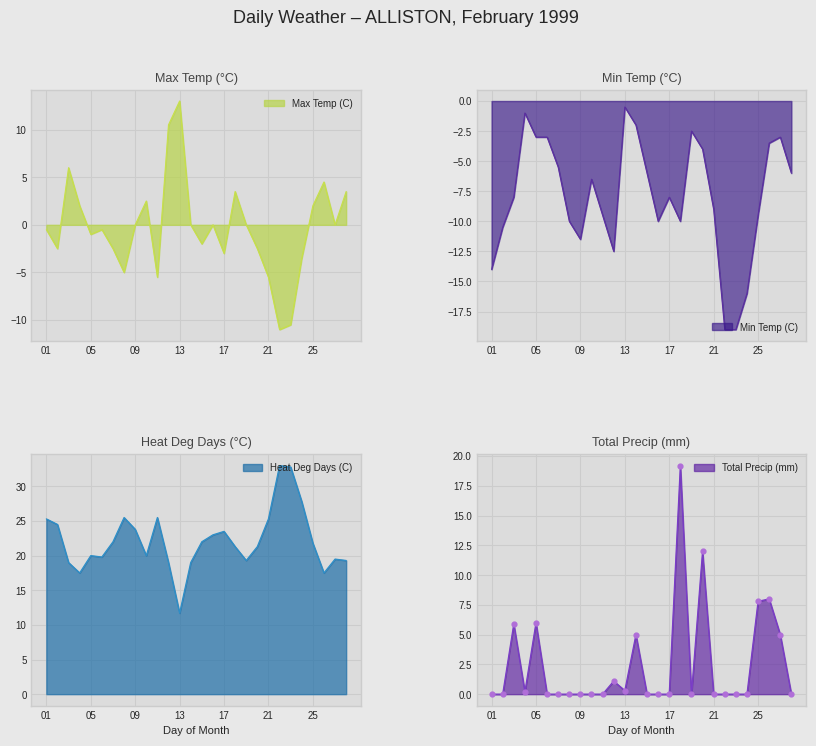

Which series has the largest Y range (max minus min)?

Max Temp (C)